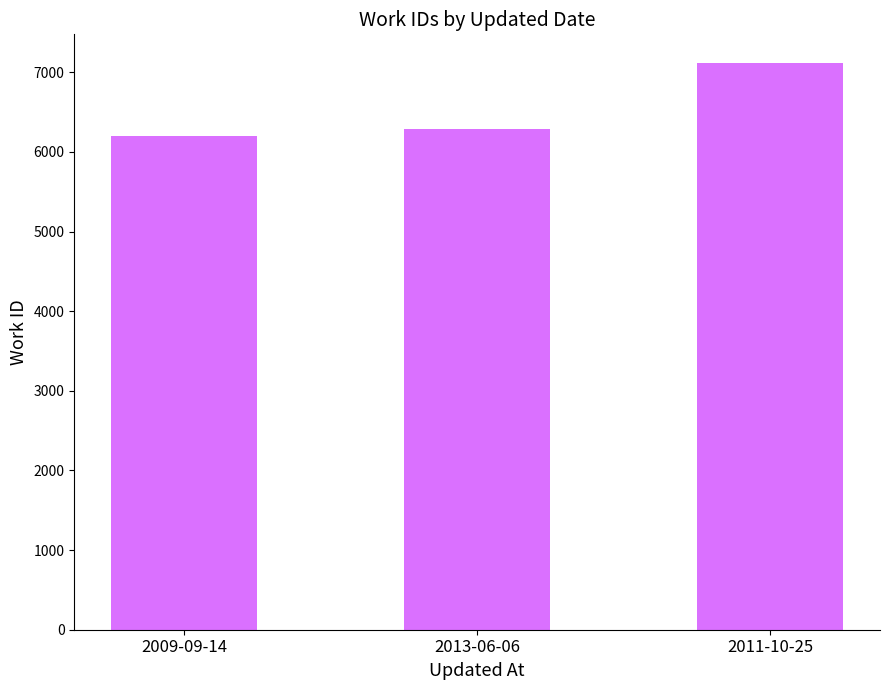

What is the greatest value displayed?

7120